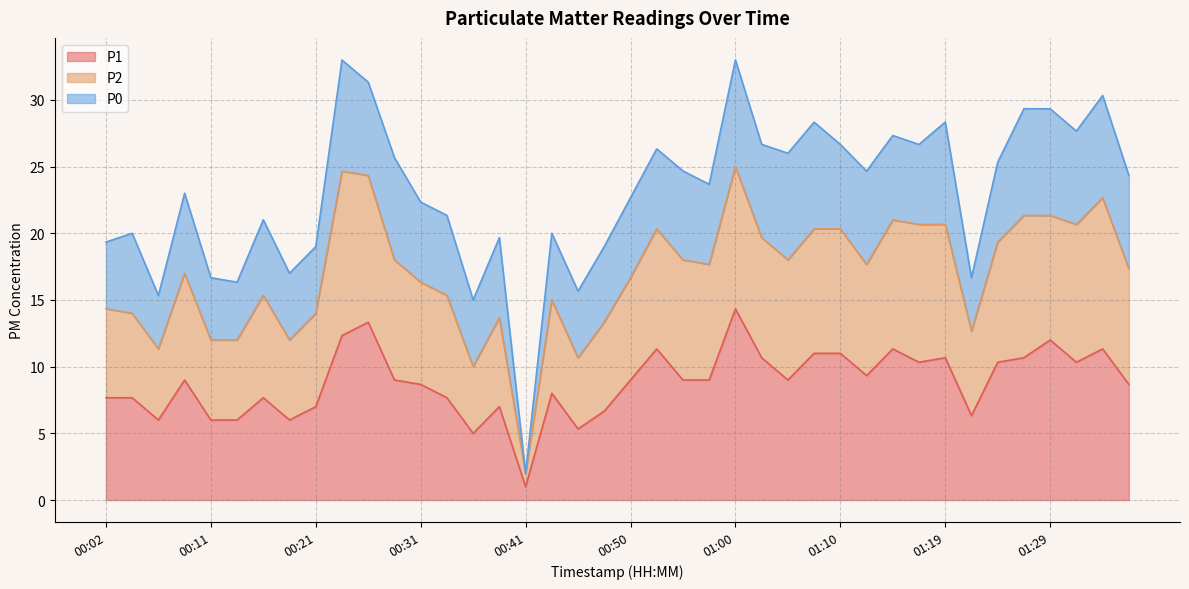

What is the maximum value for P1?

14.3